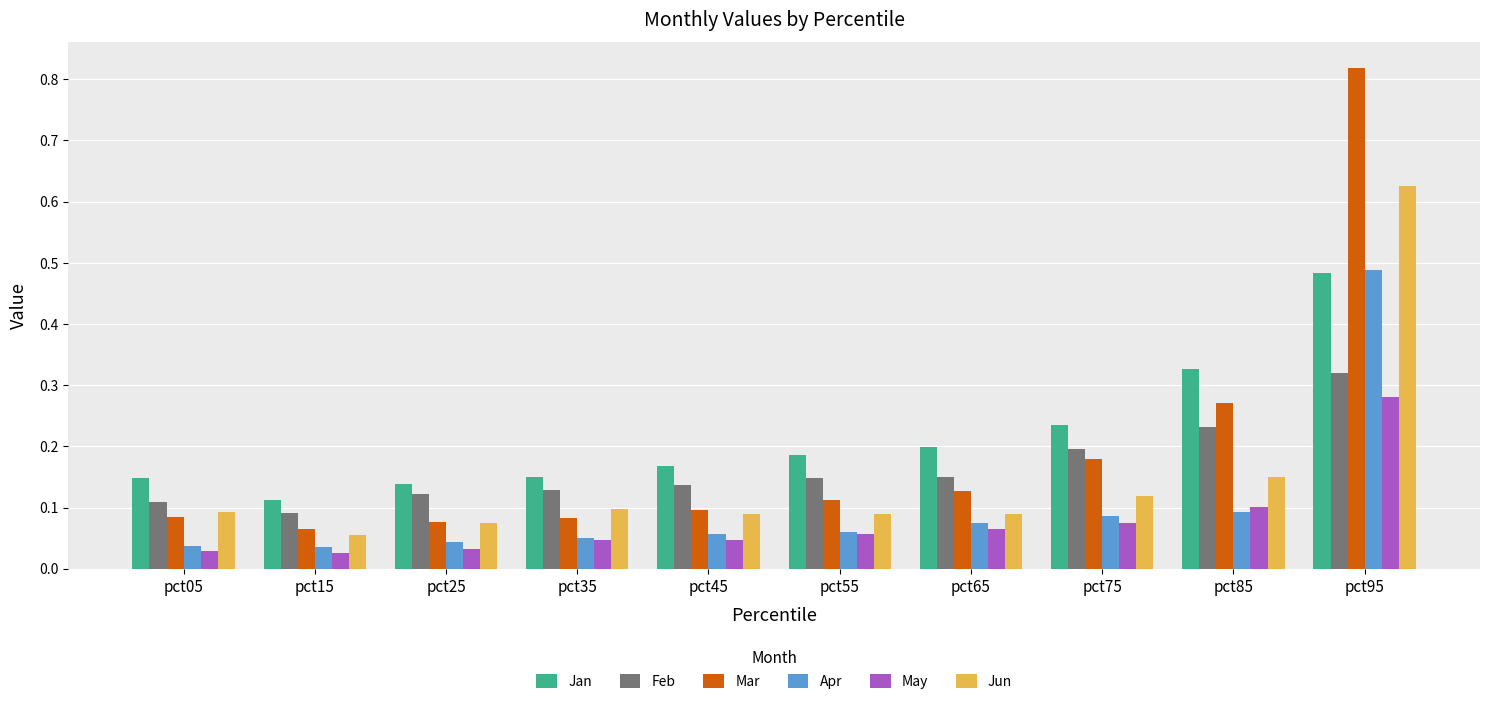

True or false: May has a value of 0.1 at pct45.

False